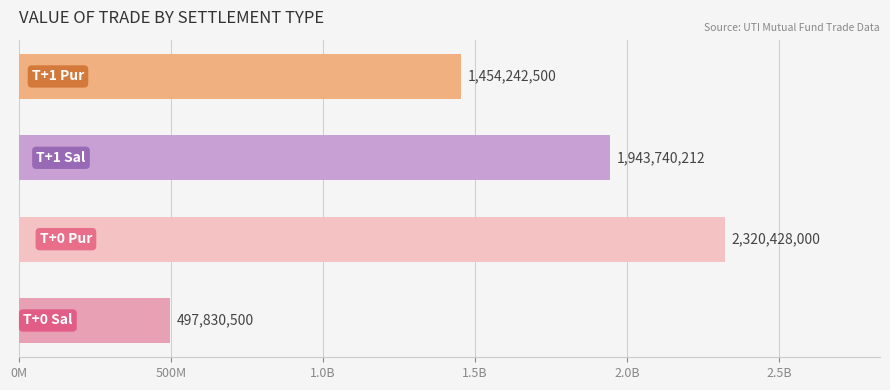

Does the chart contain any negative values?

No